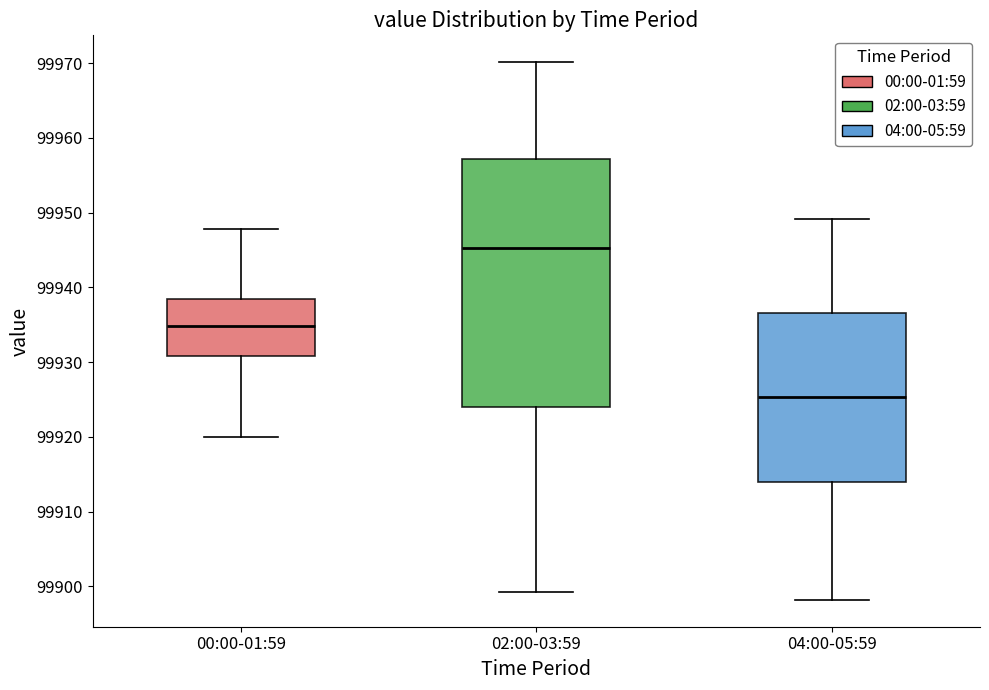

Where does the upper whisker of the box for 00:00-01:59 end on the y-axis? The values are not printed on the chart, so give them approximately, as read against the axis.

99948